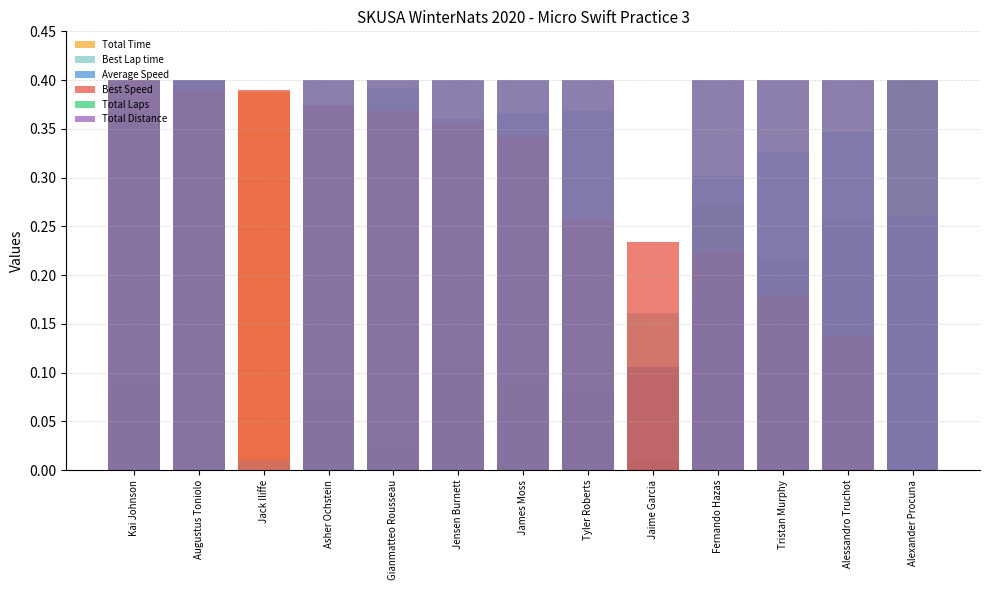

The value of Average Speed at Tristan Murphy is 0.3. True or false?

True